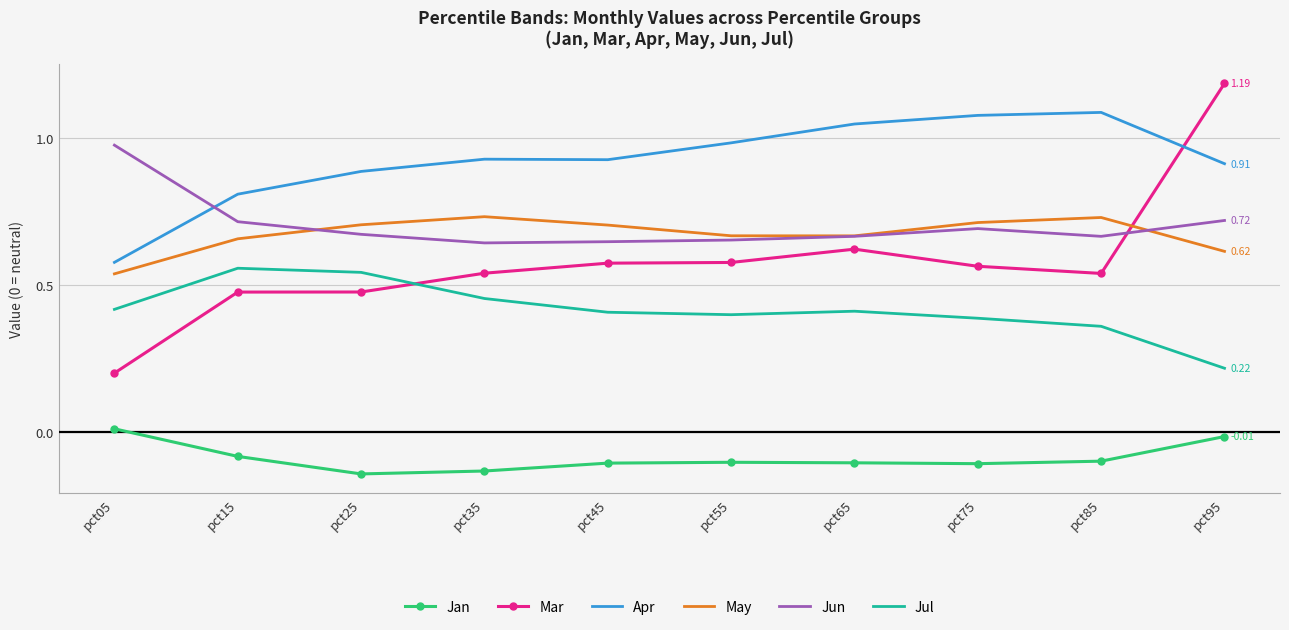

What is the total value across all series at pct15?

3.1